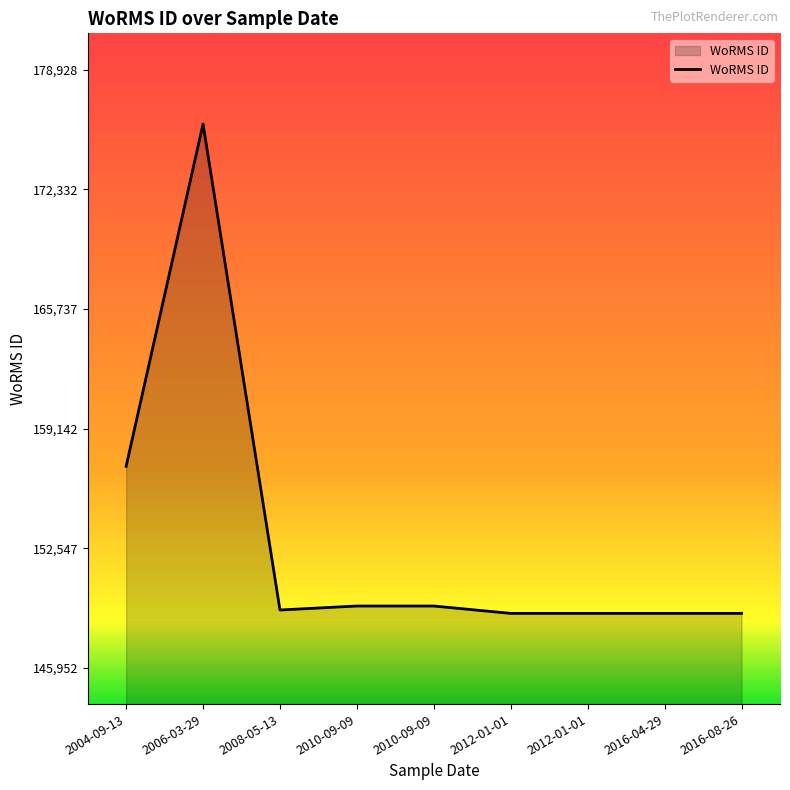

How many distinct data groups are displayed?

1